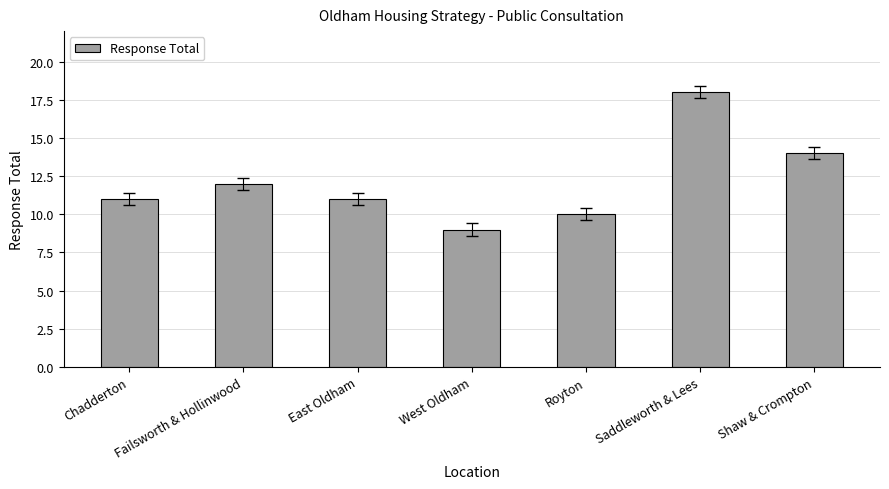

Are the bars grouped side by side (vs. stacked)?

No